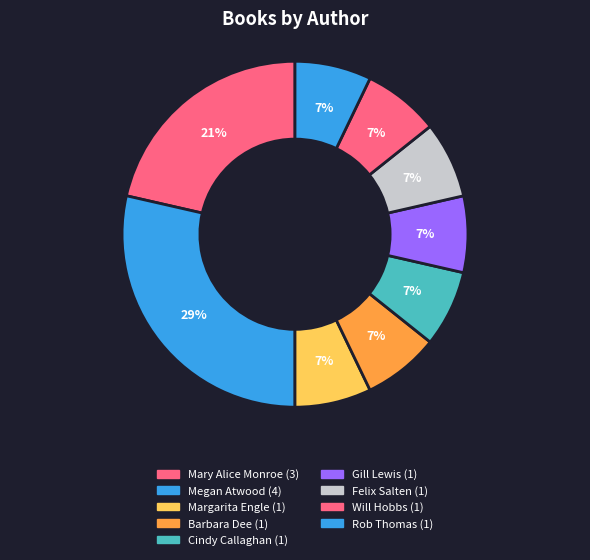

Which slice is the largest?

Megan Atwood